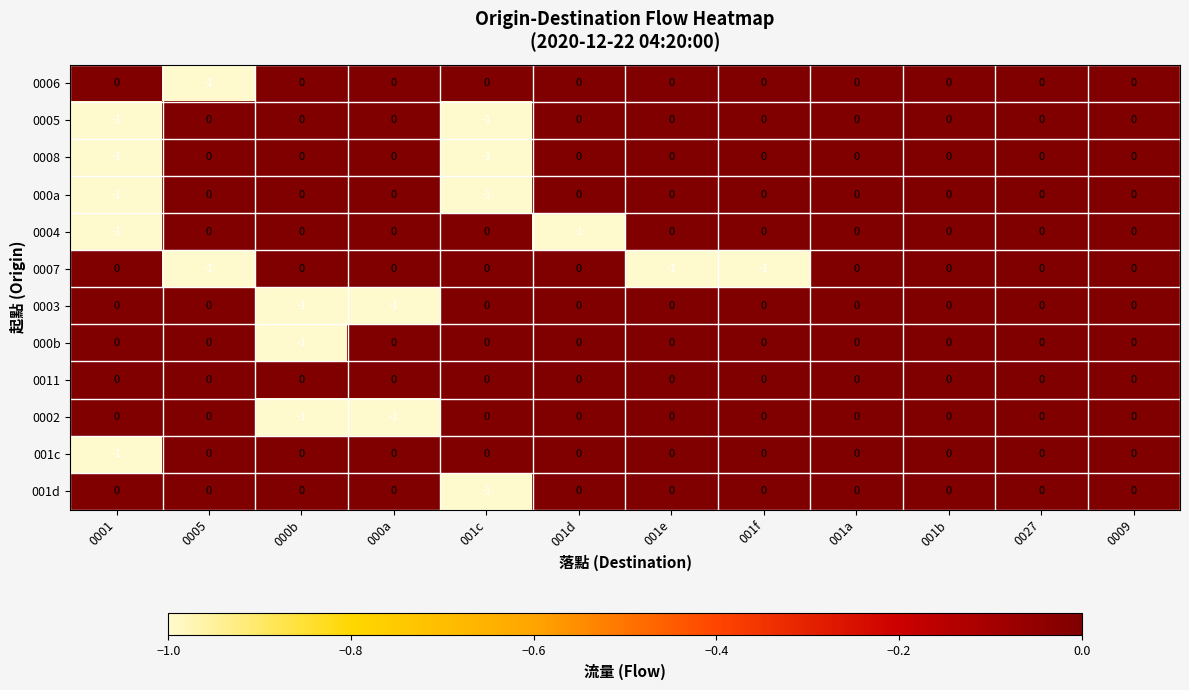

What is the smallest value displayed?

-1